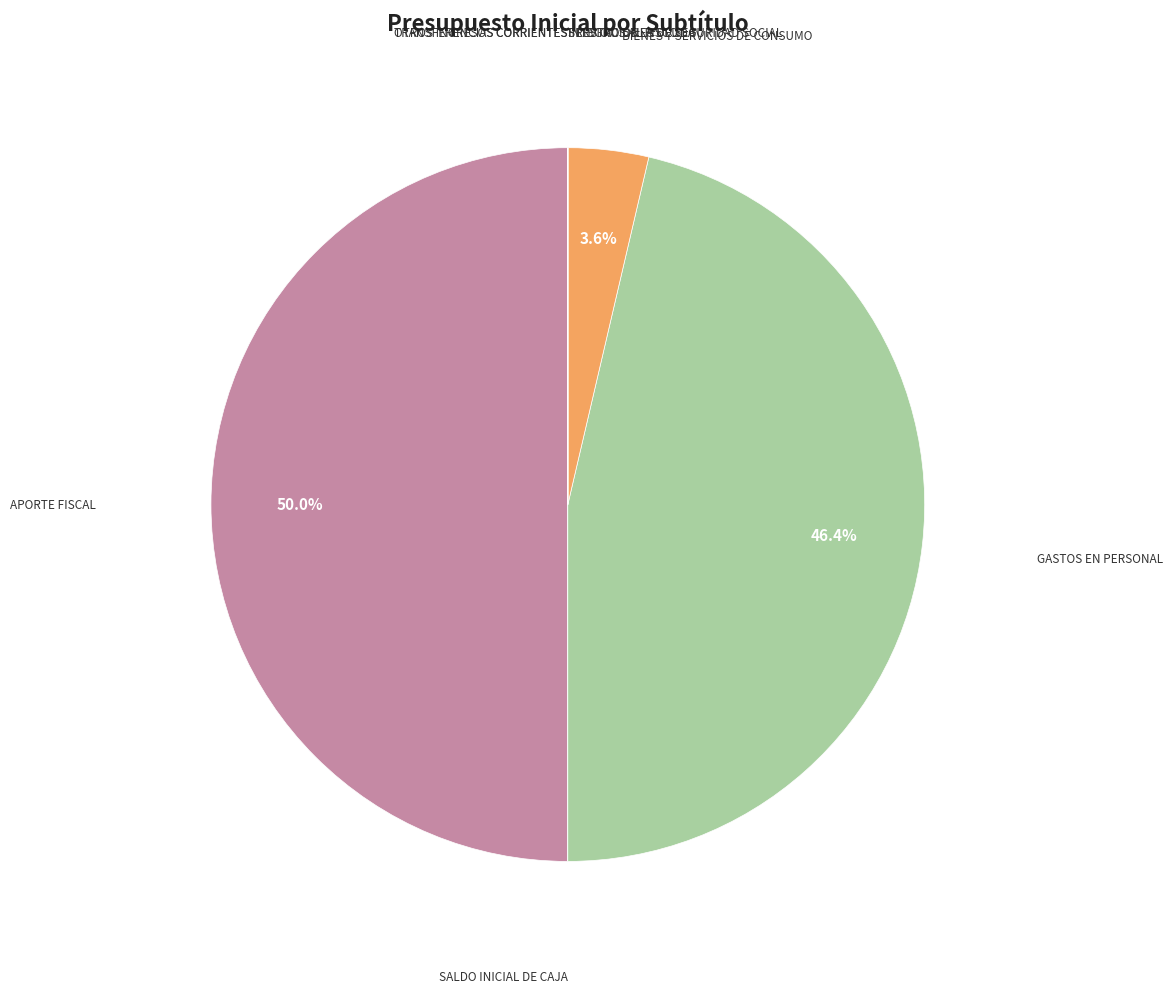

Rank the categories by value from highest to lowest.

APORTE FISCAL, GASTOS EN PERSONAL, BIENES Y SERVICIOS DE CONSUMO, OTROS INGRESOS CORRIENTES, INTEGROS AL FISCO, TRANSFERENCIAS CORRIENTES, SALDO INICIAL DE CAJA, PRESTACIONES DE SEGURIDAD SOCIAL, SERVICIO DE LA DEUDA